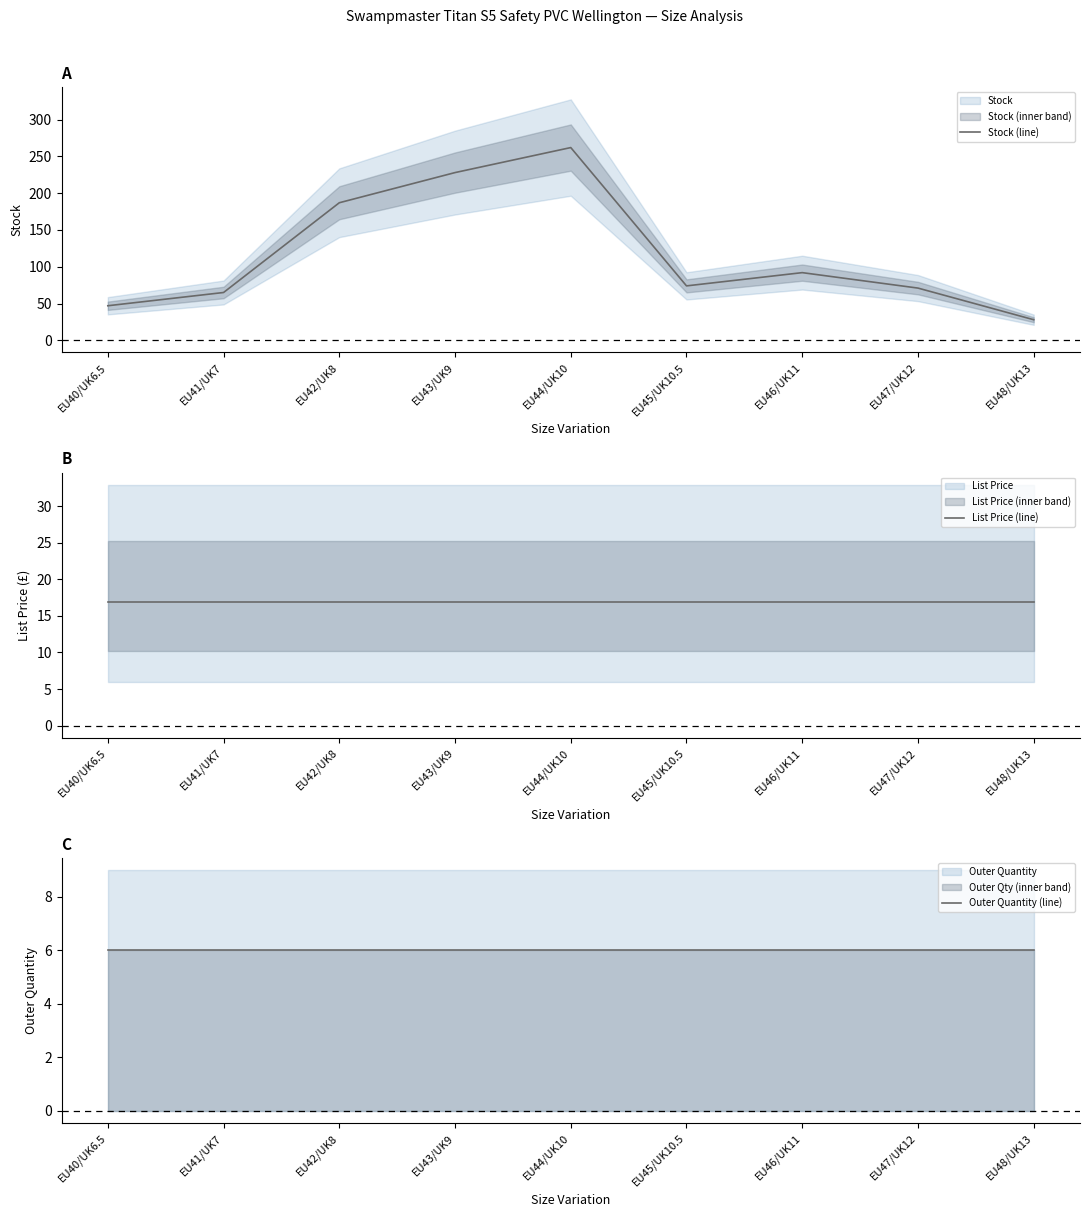

The Outer Quantity (line) series shows 1.7 at EU42/UK8. True or false?

False